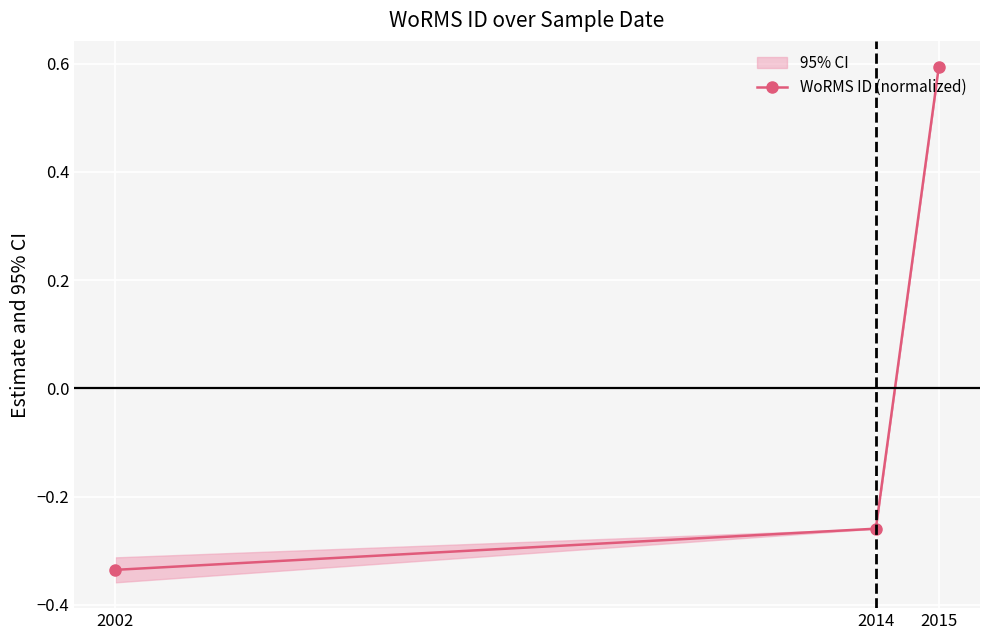

Reading left to right, list all the values displayed in this chart.

-0.3	-0.3	0.6